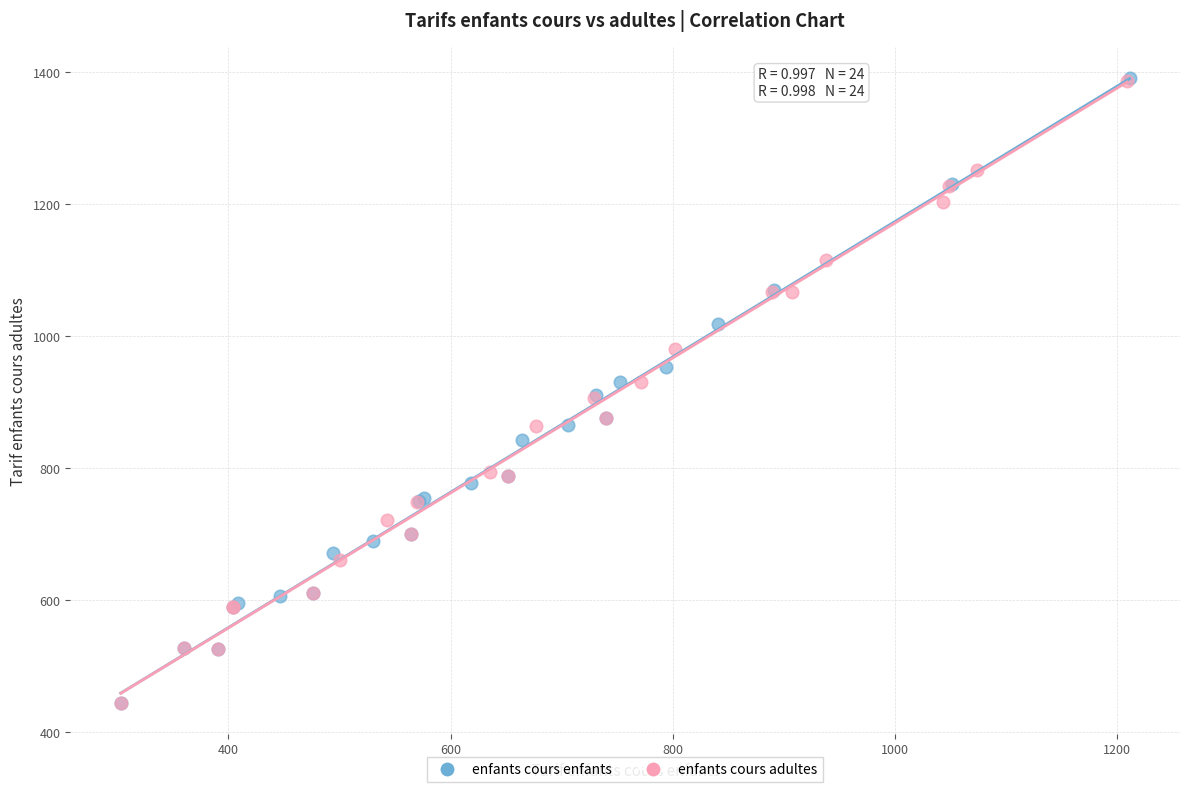

Which series has the largest Y range (max minus min)?

enfants cours enfants